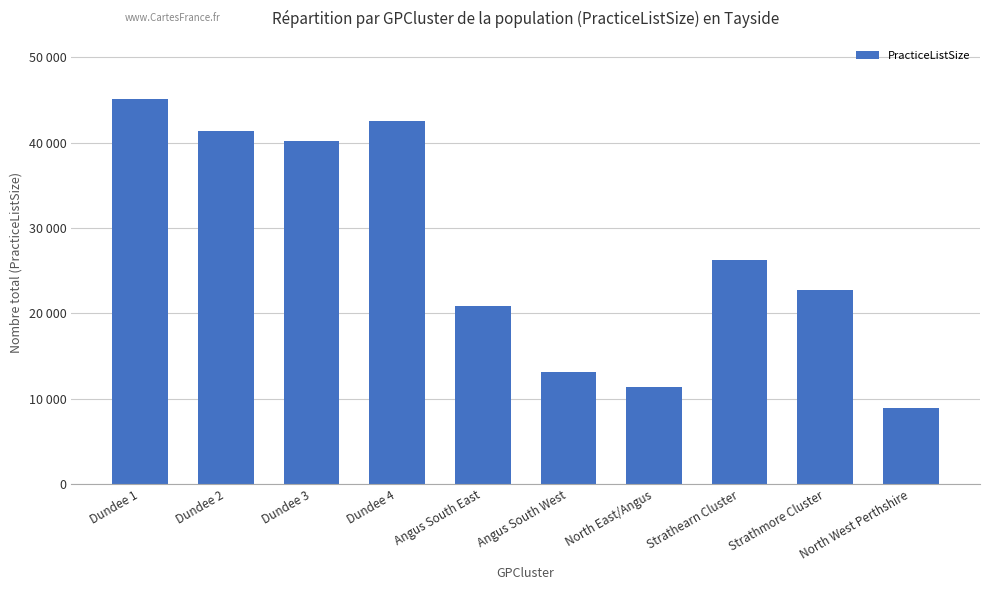

The value at Dundee 1 is 45166. True or false?

True